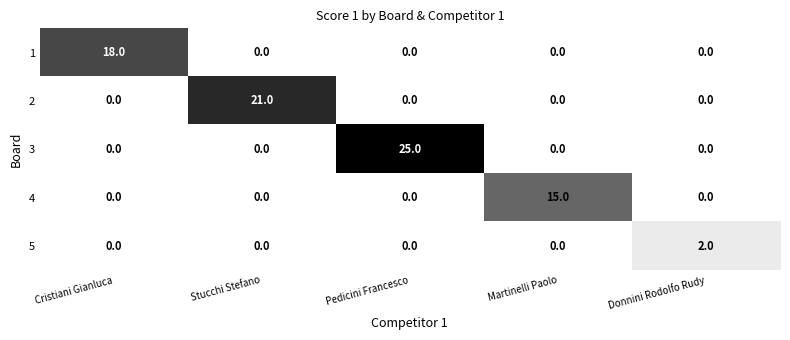

Reading left to right, list all the values displayed in this chart.

1: 18	0	0	0	0
2: 0	21	0	0	0
3: 0	0	25	0	0
4: 0	0	0	15	0
5: 0	0	0	0	2